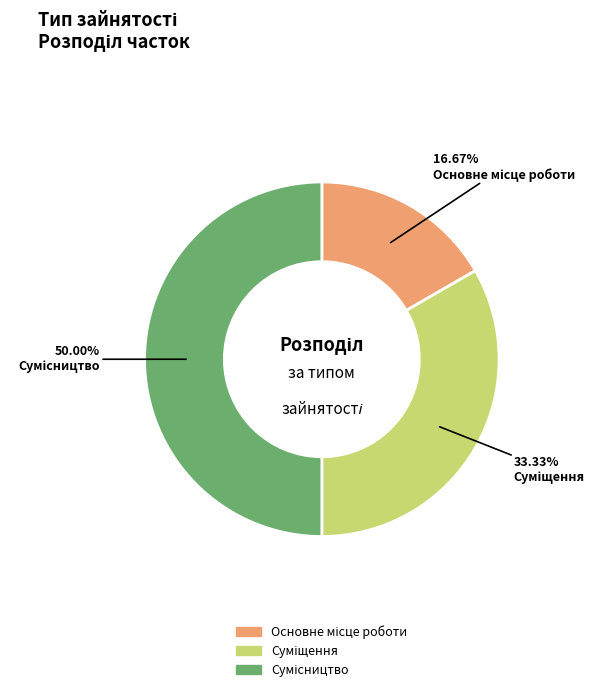

Combined, do Основне місце роботи and Сумісництво account for over 50%?

Yes